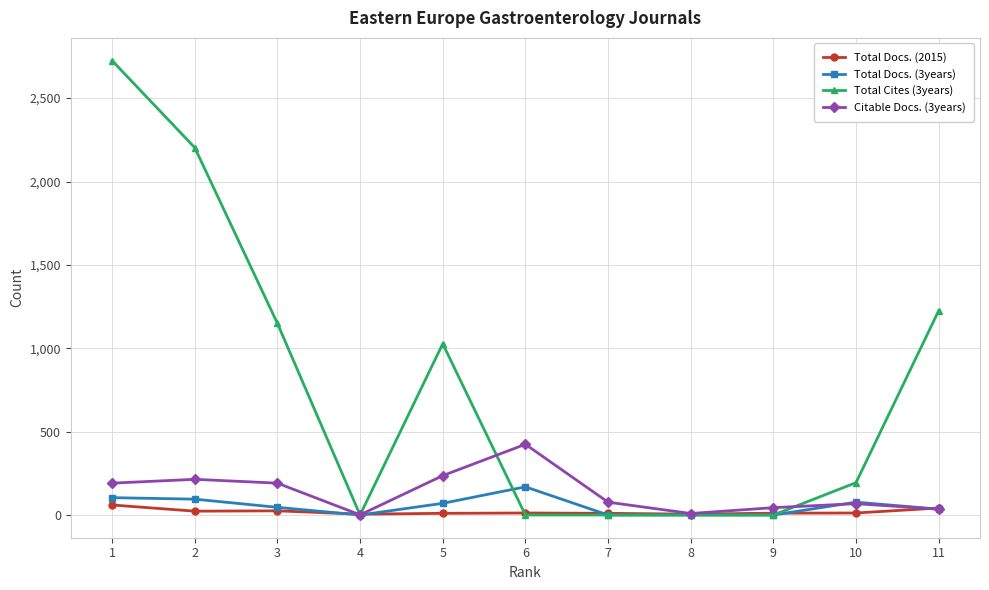

Which series has the largest total across all categories?

Total Cites (3years)